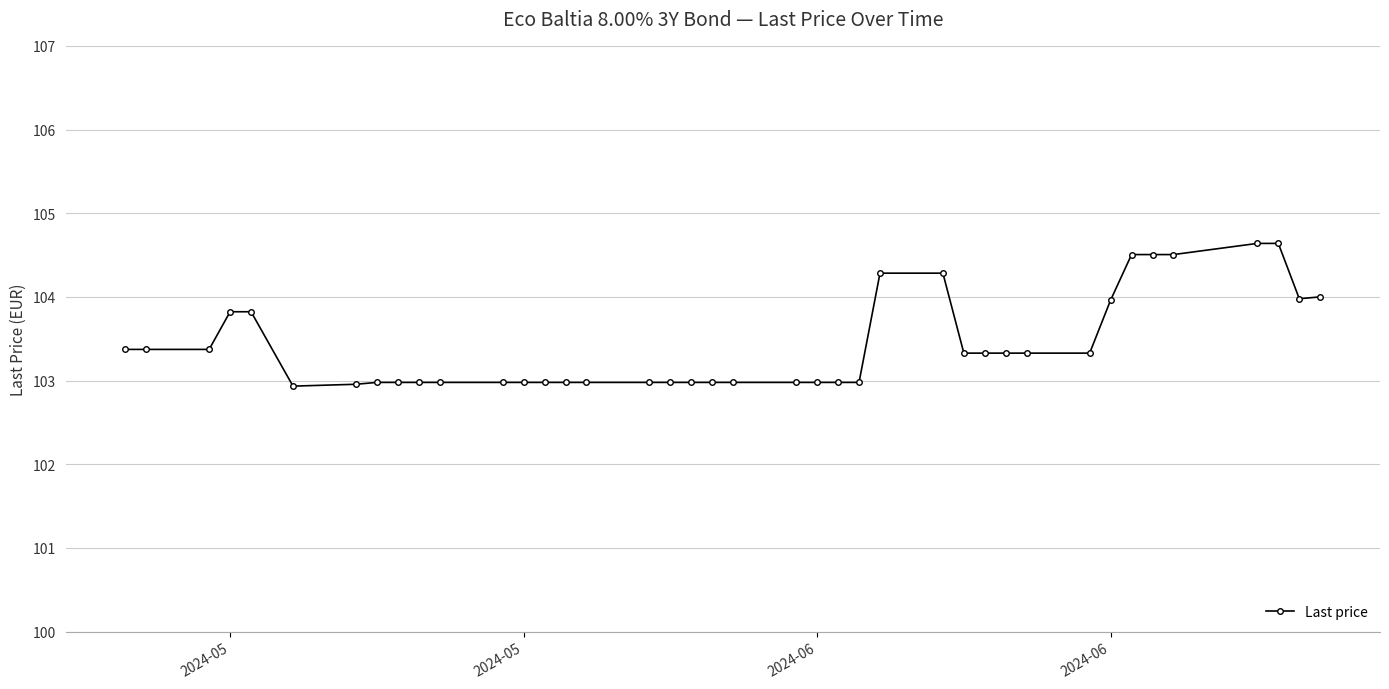

What is the smallest value displayed?

102.9